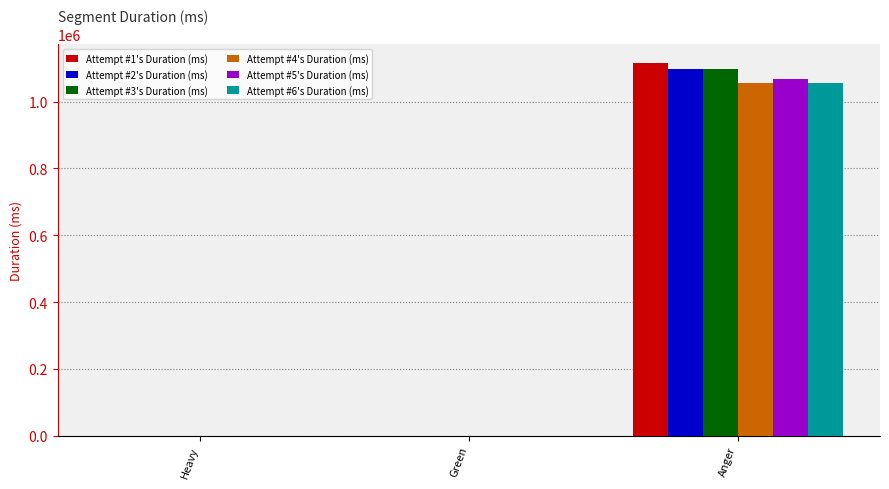

How many data points does each series have?

3